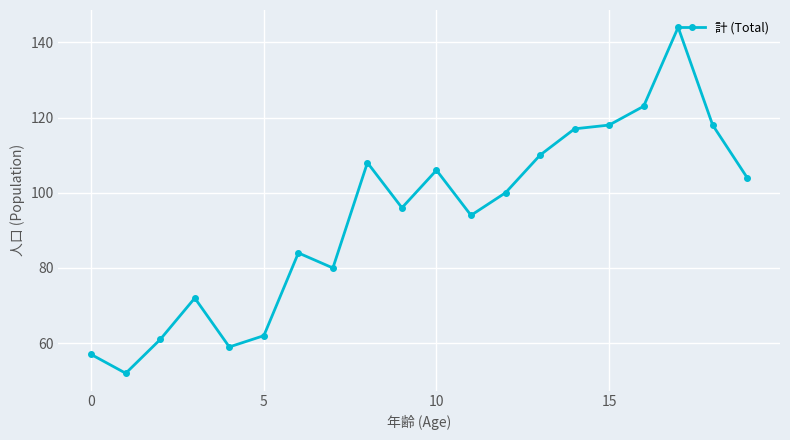

How many points are lower than both their immediate neighbors (excluding endpoints)?

5